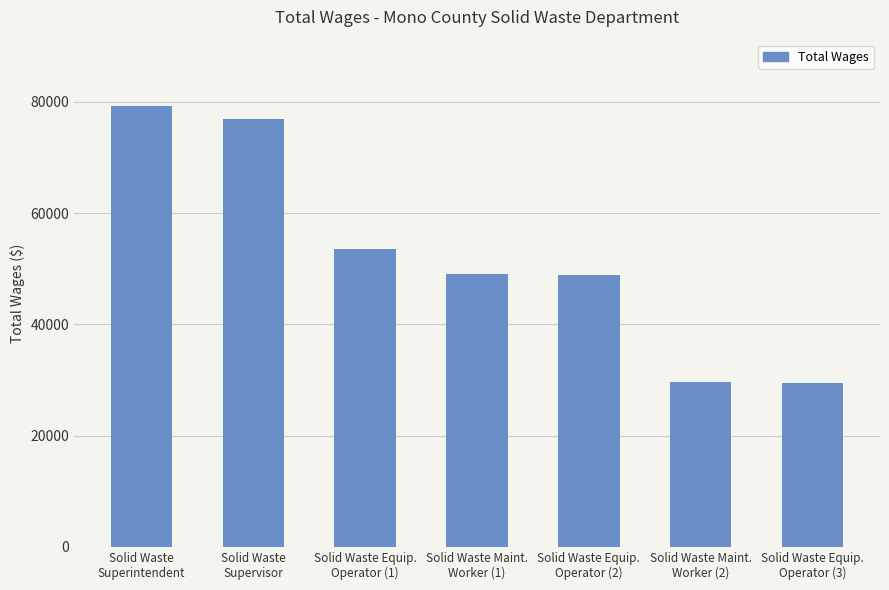

What is the label of the 1st bar from the left?

Solid Waste
Superintendent